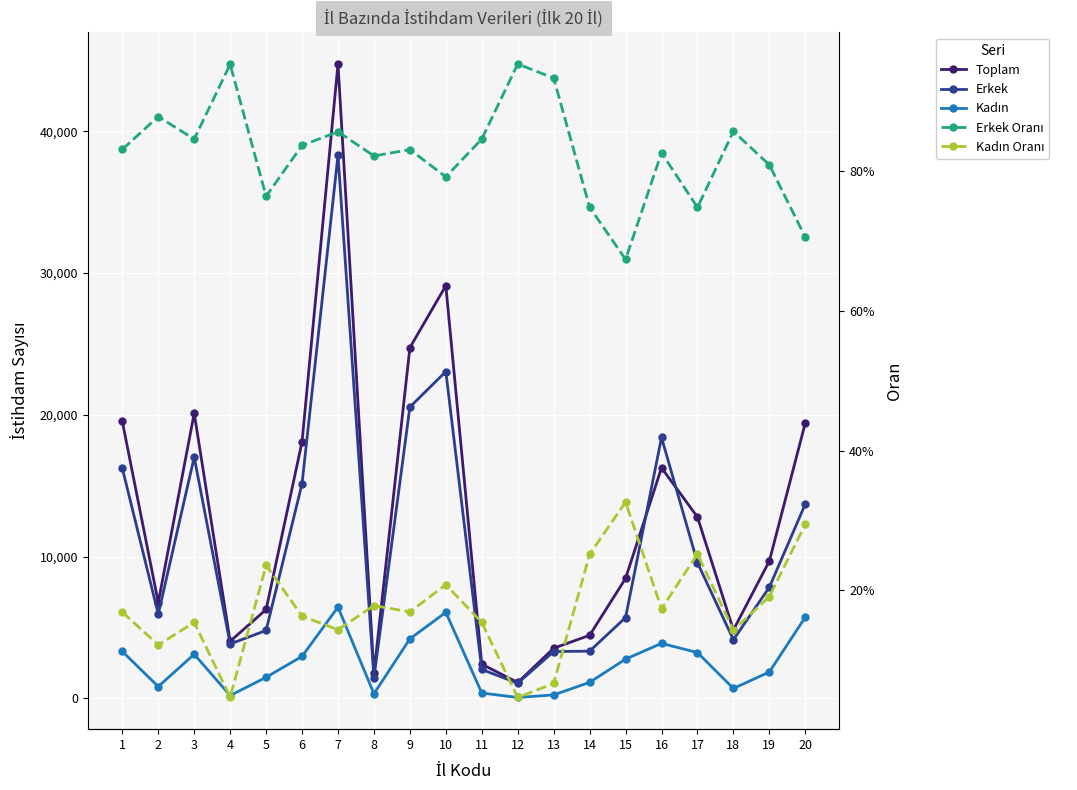

Which series has the largest total across all categories?

Toplam